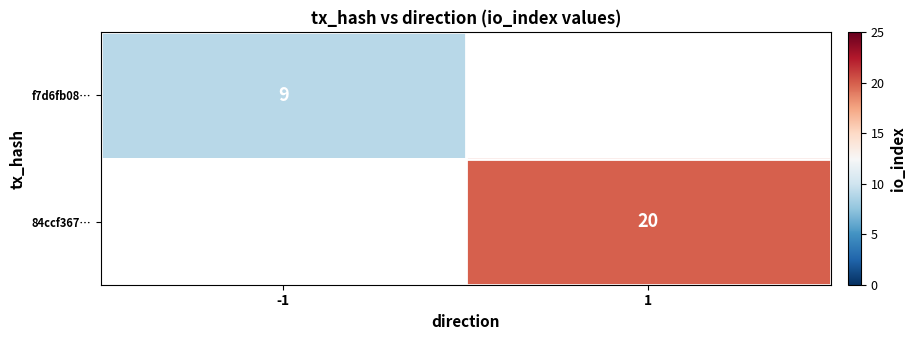

Is it true that 84ccf367… equals 20 at 1?

True